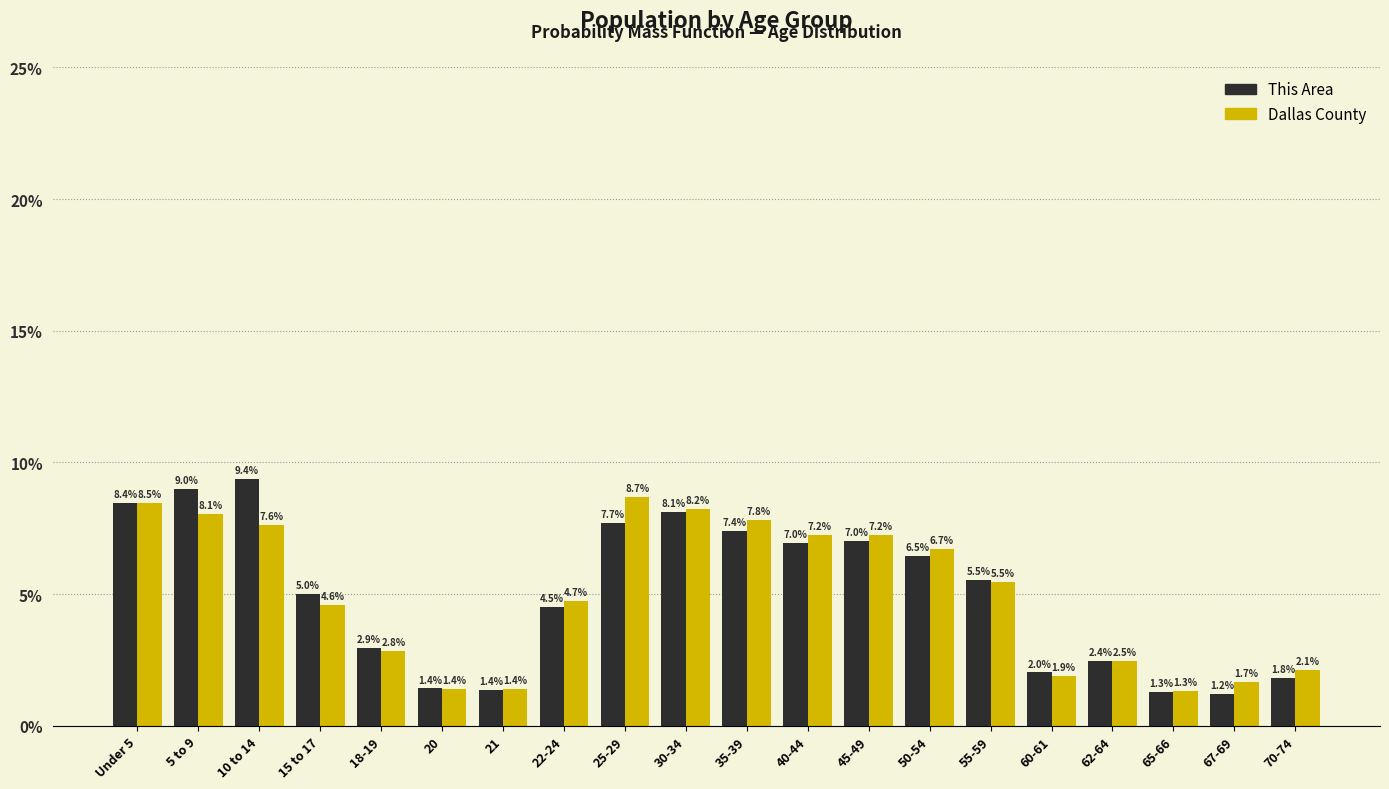

Reading left to right, extract all data points from this chart.

This Area: 8.4	9.0	9.4	5.0	2.9	1.4	1.4	4.5	7.7	8.1	7.4	7.0	7.0	6.5	5.5	2.0	2.4	1.3	1.2	1.8
Dallas County: 8.5	8.1	7.6	4.6	2.8	1.4	1.4	4.7	8.7	8.2	7.8	7.2	7.2	6.7	5.5	1.9	2.5	1.3	1.7	2.1